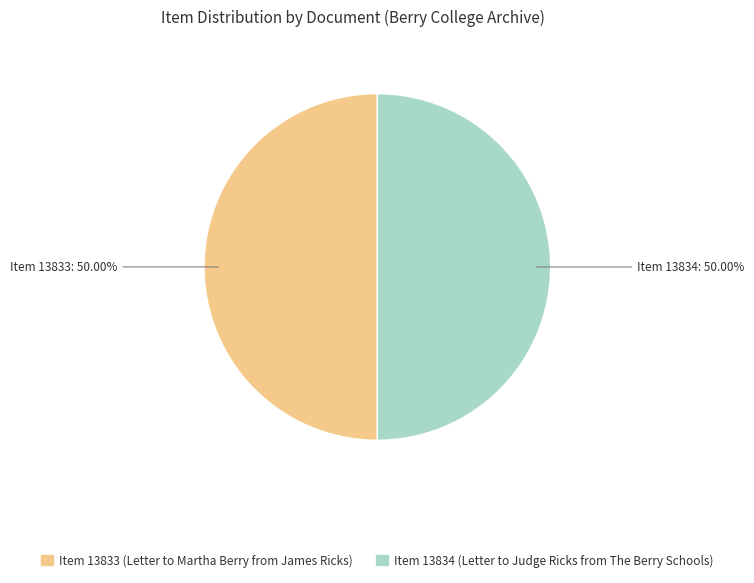

To the nearest percent, what is the average slice percentage?

50%